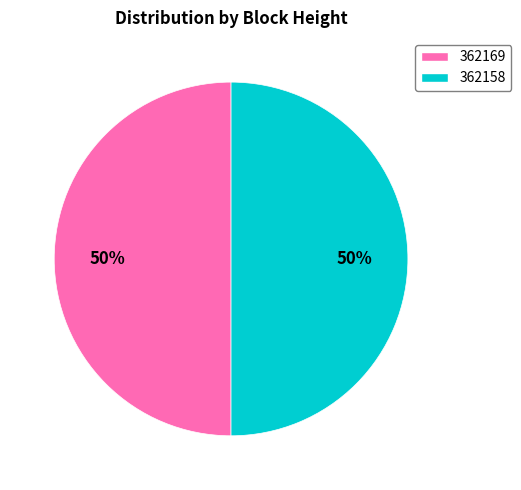

Approximately how many times larger is the value at 362158 compared to 362169?

1.0